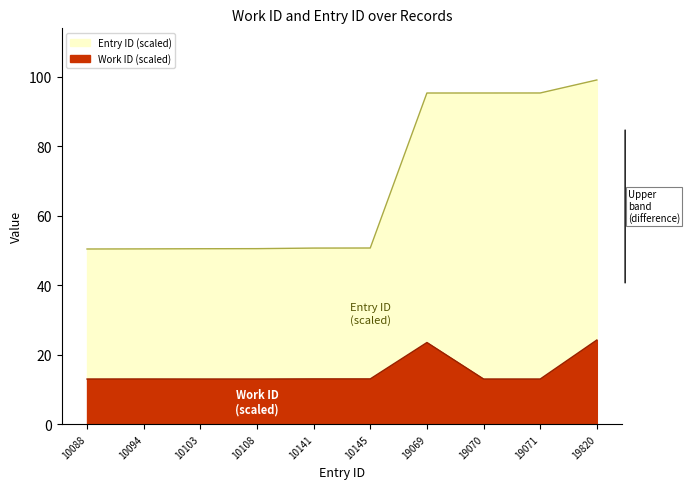

The id series shows 50.7 at 10141. True or false?

True